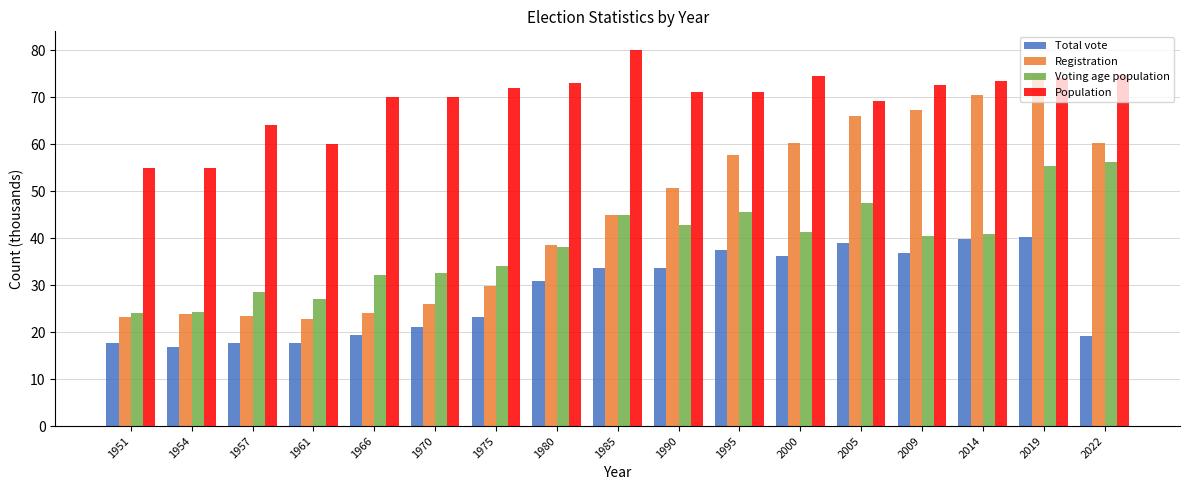

Which series changed the most between 1961 and 2014?

Registration